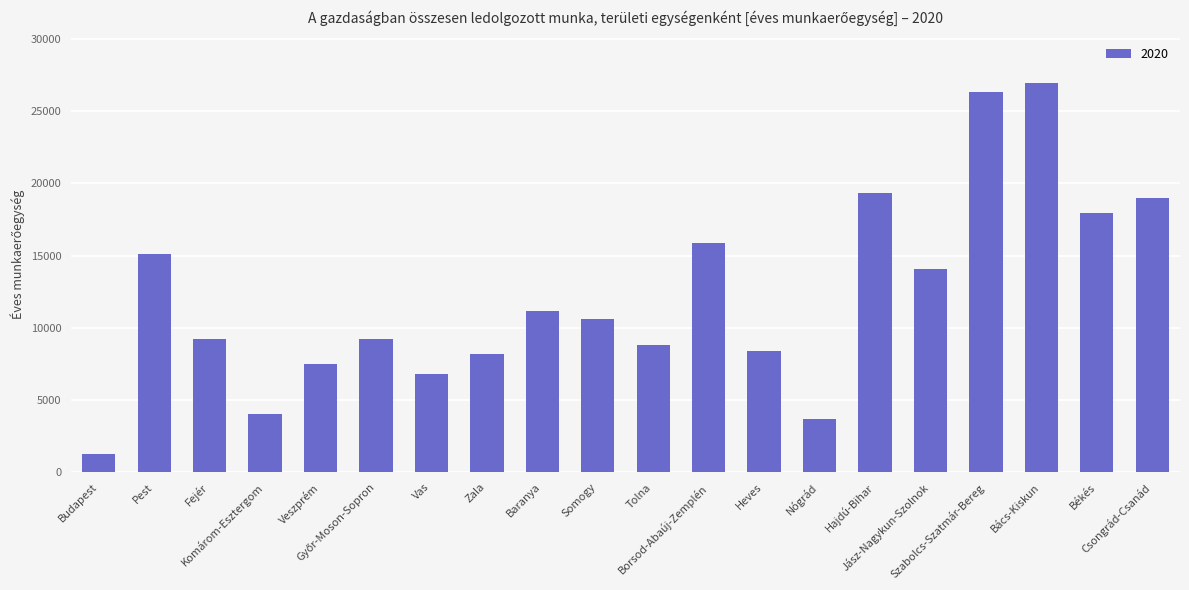

What is the sum of all values?

243588